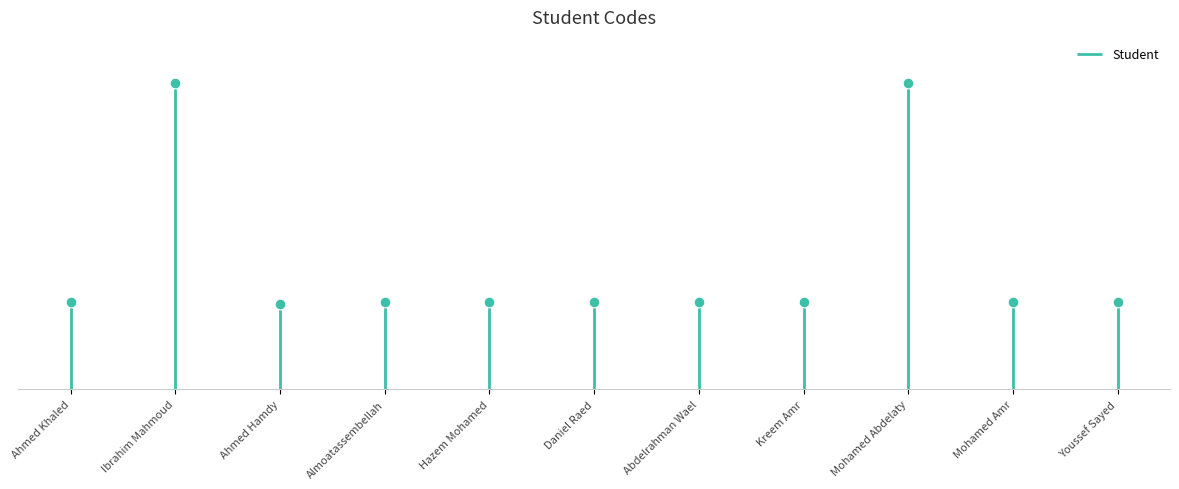

What is the ratio of the value at Ibrahim Mahmoud to the value at Almoatassembellah?

3.5